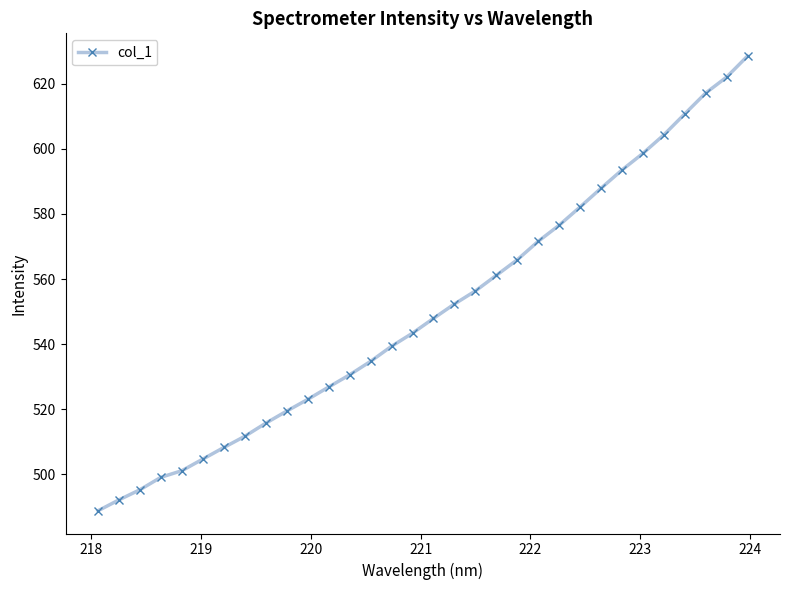

What is the value of the 5th point from the left?

501.1